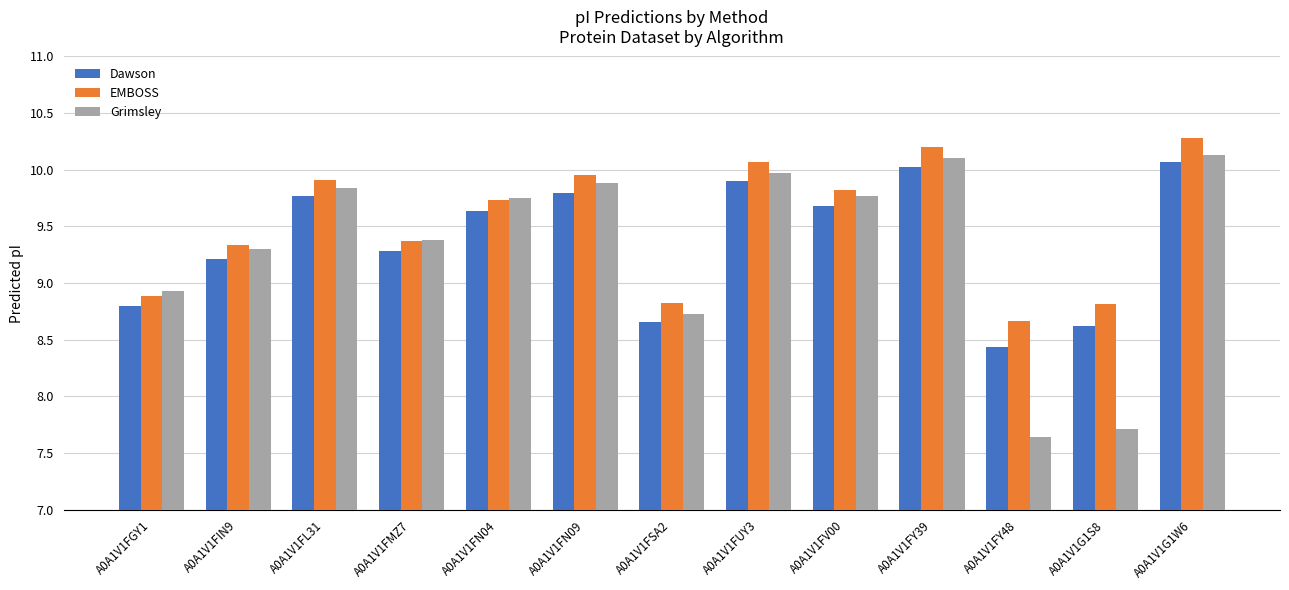

What is the sum of all EMBOSS values?

123.9